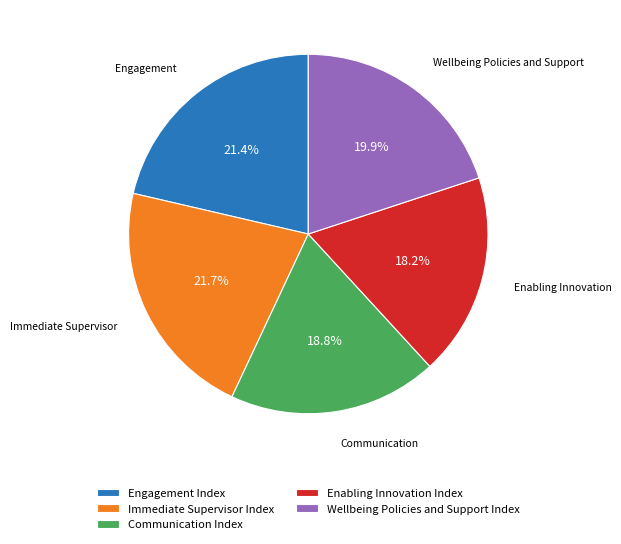

To the nearest percent, what percentage of the pie is Engagement Index?

21%